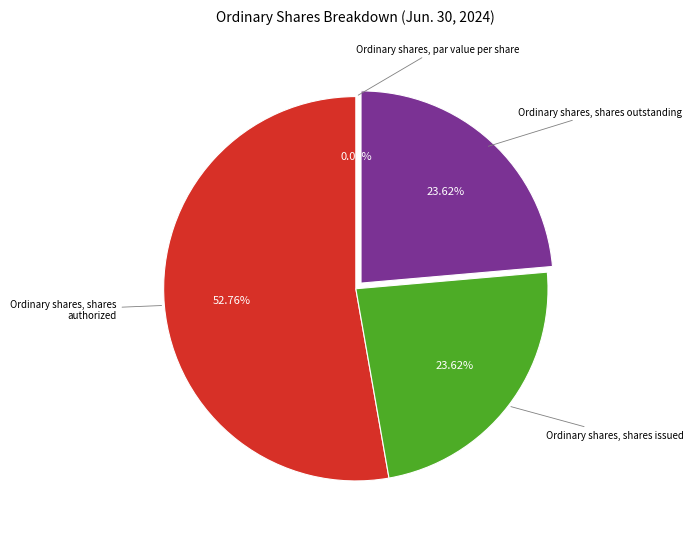

Does any single category account for the majority?

Yes